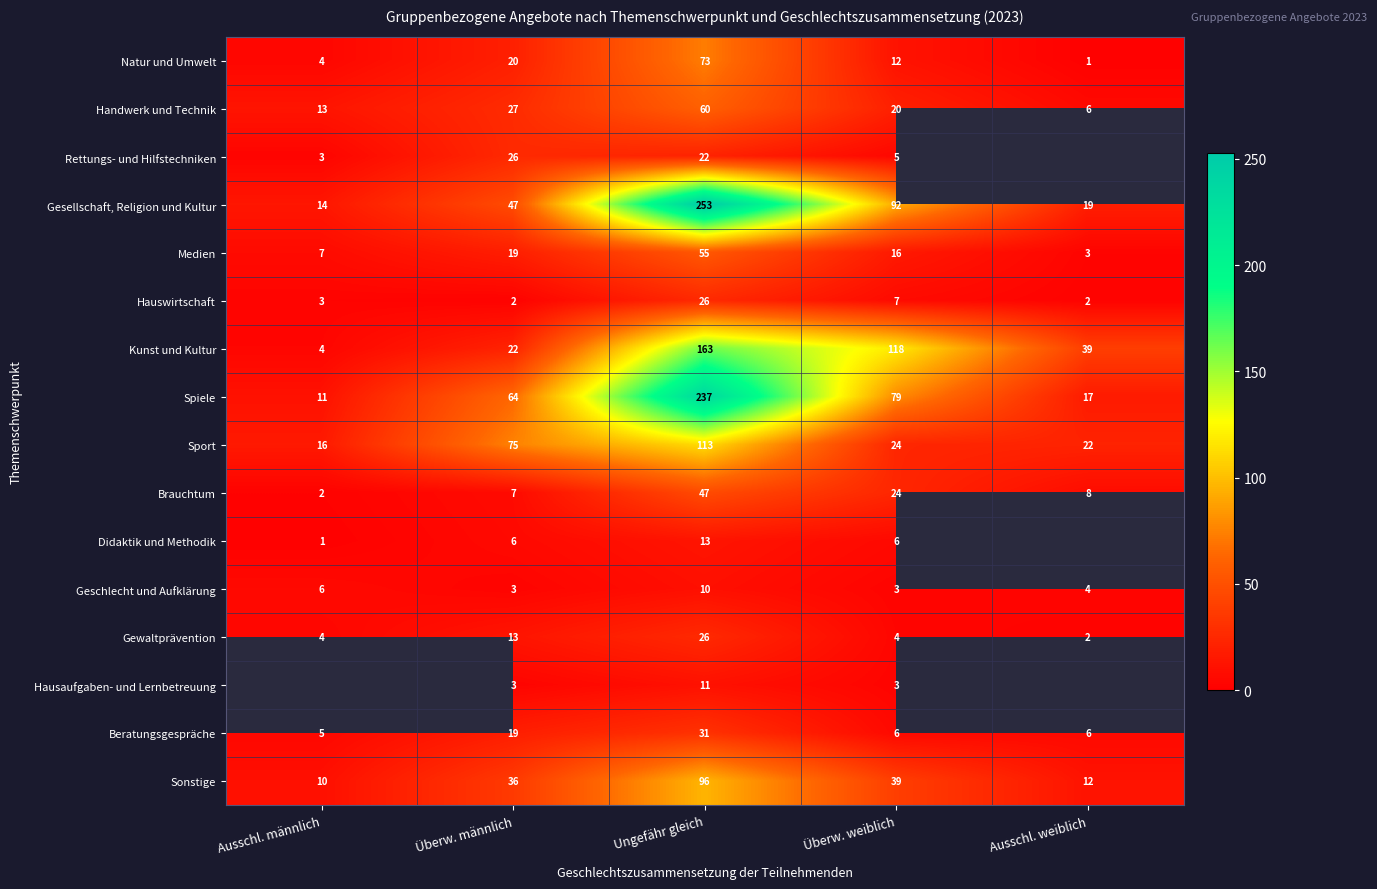

At which label does Sport first exceed 24?

Überw. männlich